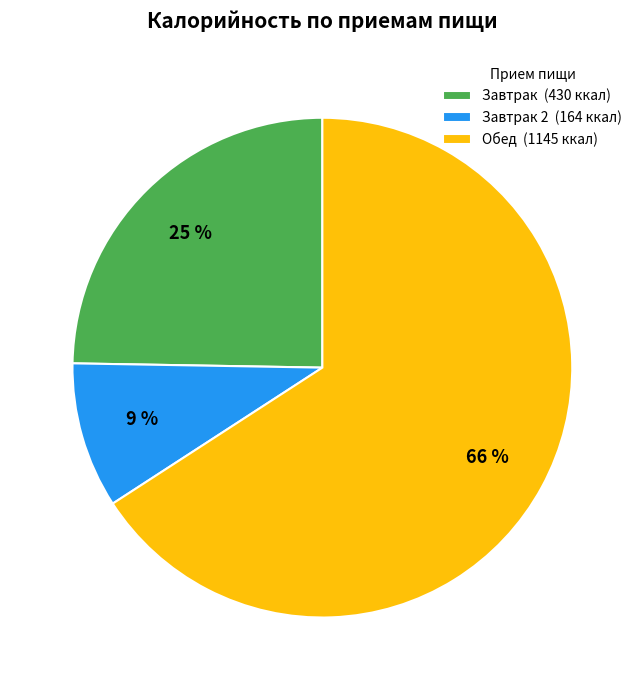

The Завтрак (430 ккал) slice represents 35% of the pie. True or false?

False